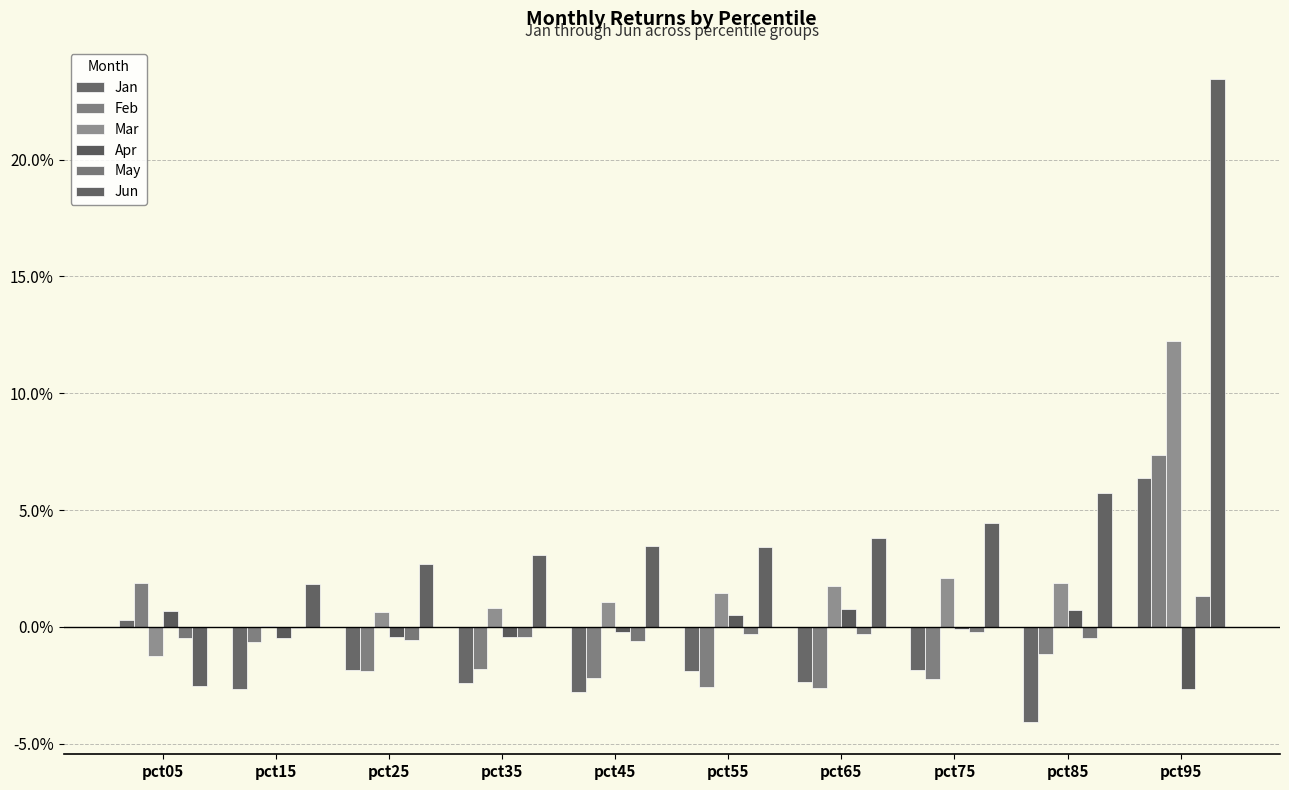

How many values in the May series exceed 0?

1